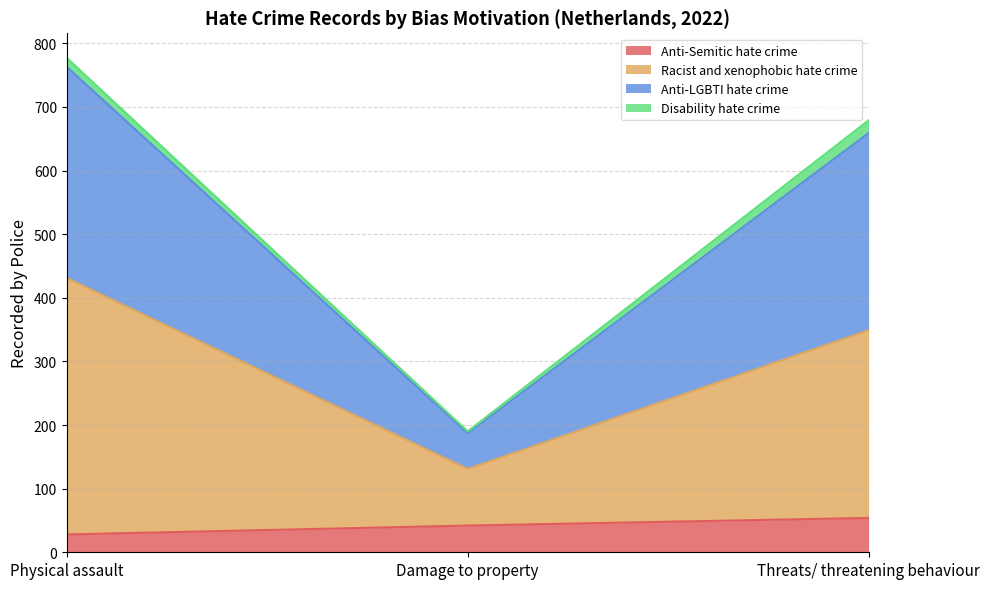

Does the chart have visible grid lines?

Yes